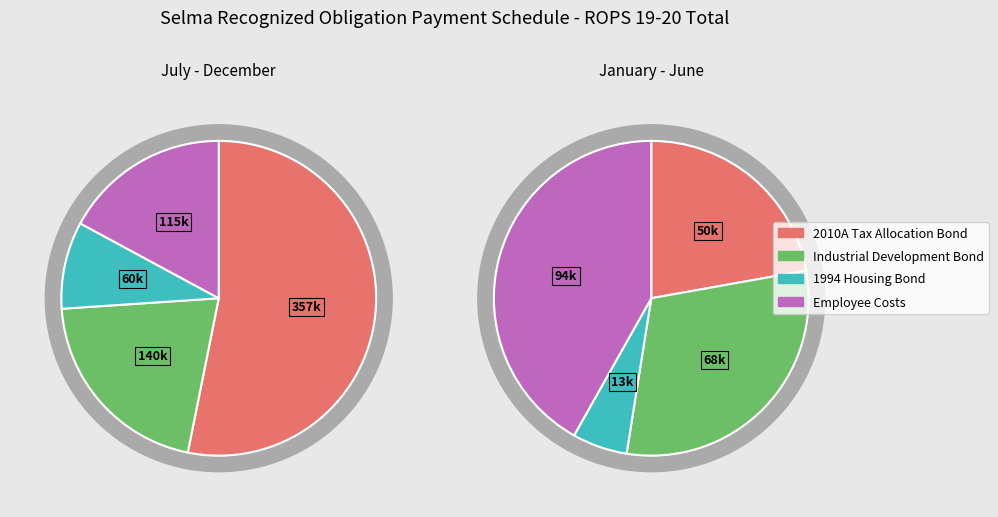

To the nearest percent, what is the difference between the 2010A Tax Allocation Bond and Industrial Development Bond slice percentages?

22%